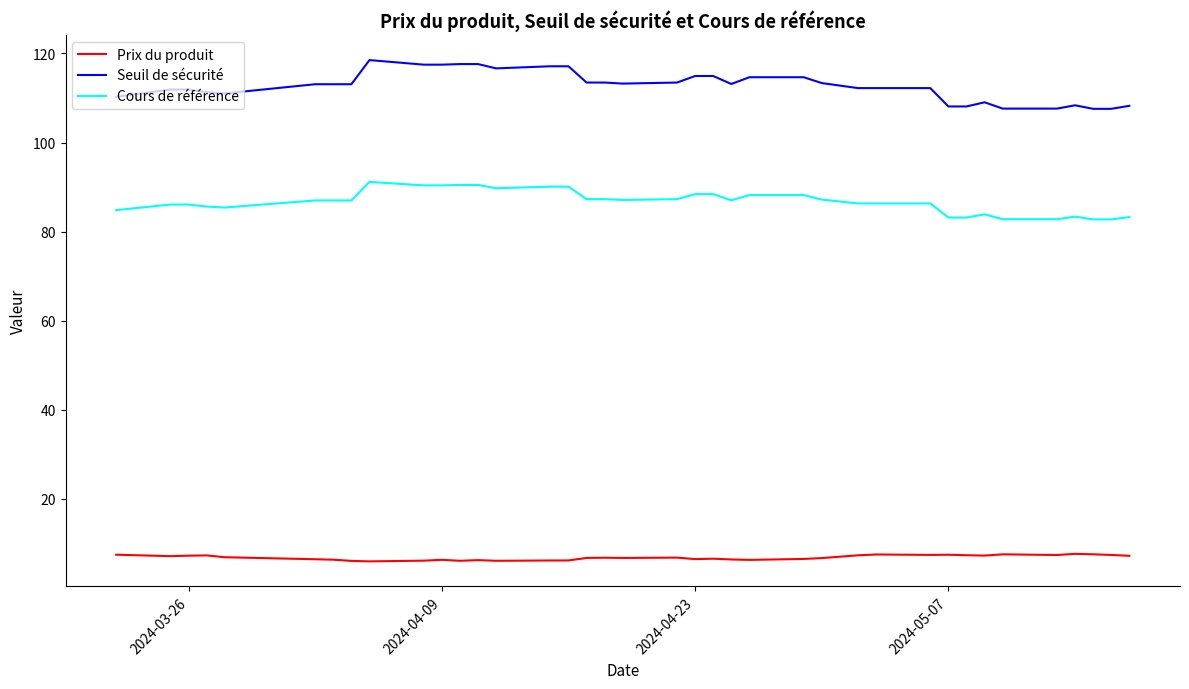

What is the difference between the maximum and second lowest values in the Prix du produit series?

1.6